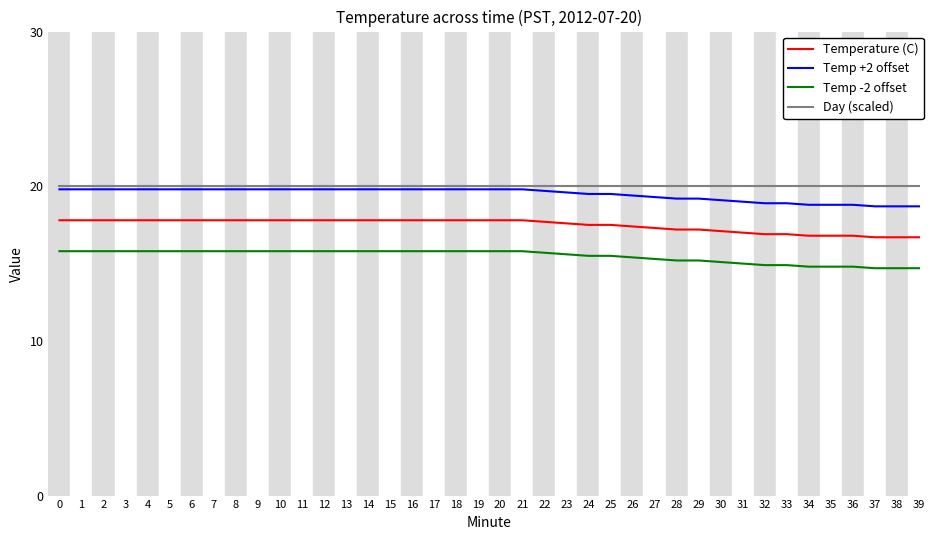

What is the difference between the highest and lowest values at 8?

4.2